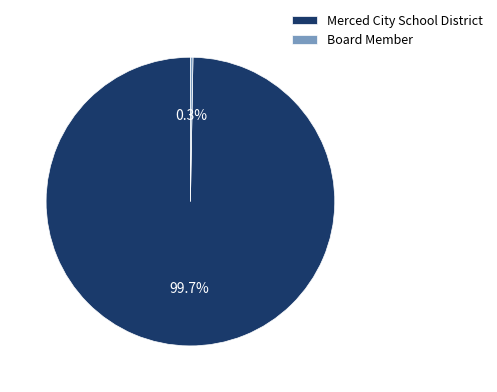

True or false: Merced City School District accounts for 95% of the total.

False